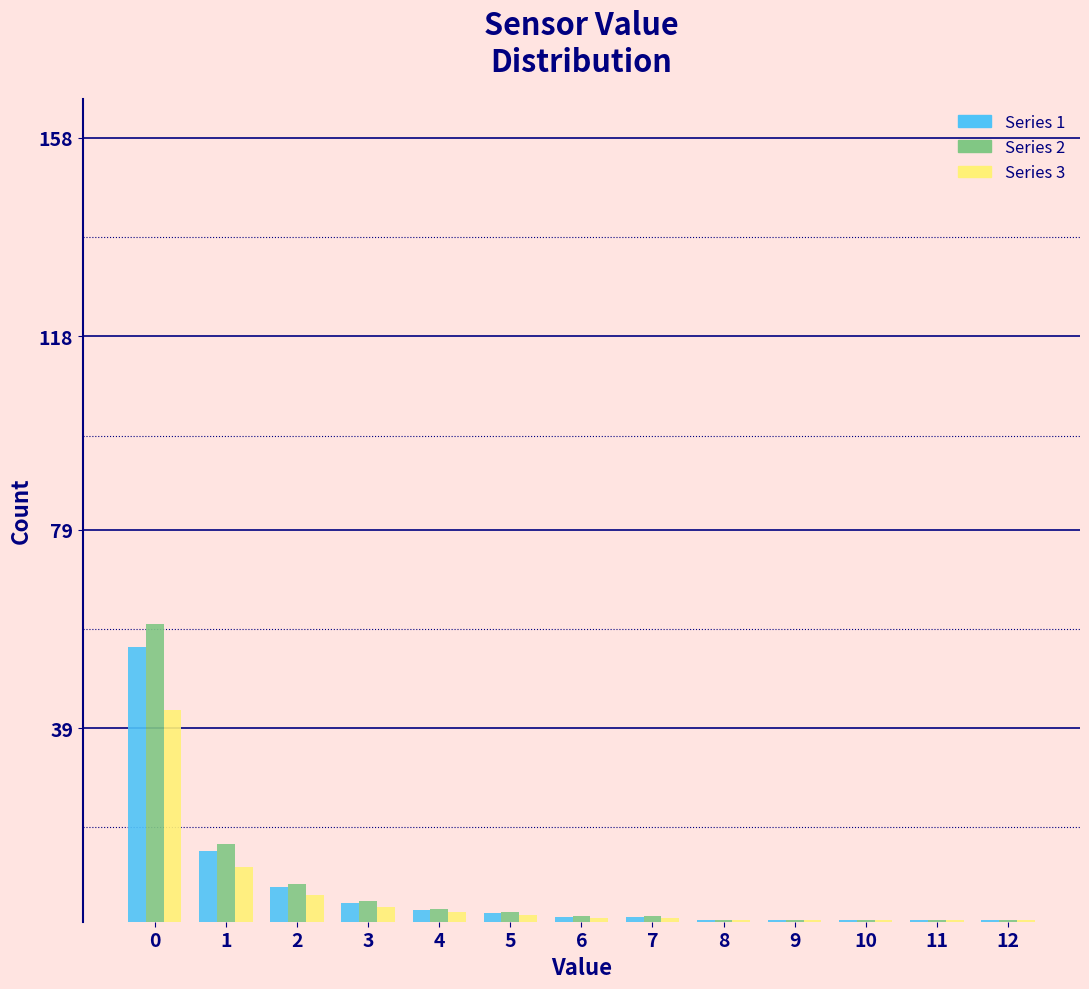

The Series 2 series shows 1.9 at 5. True or false?

True